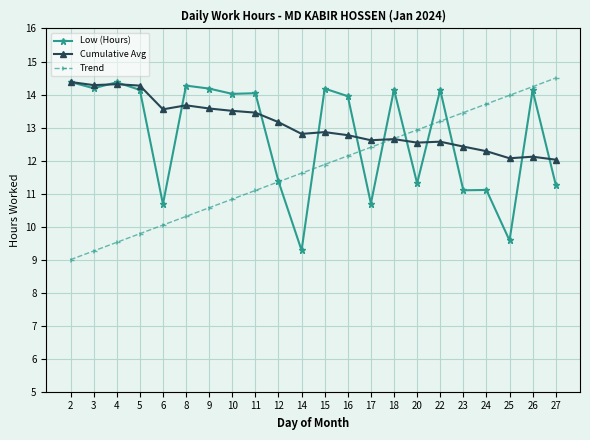

Where is the first local maximum for Low (Hours)?

4